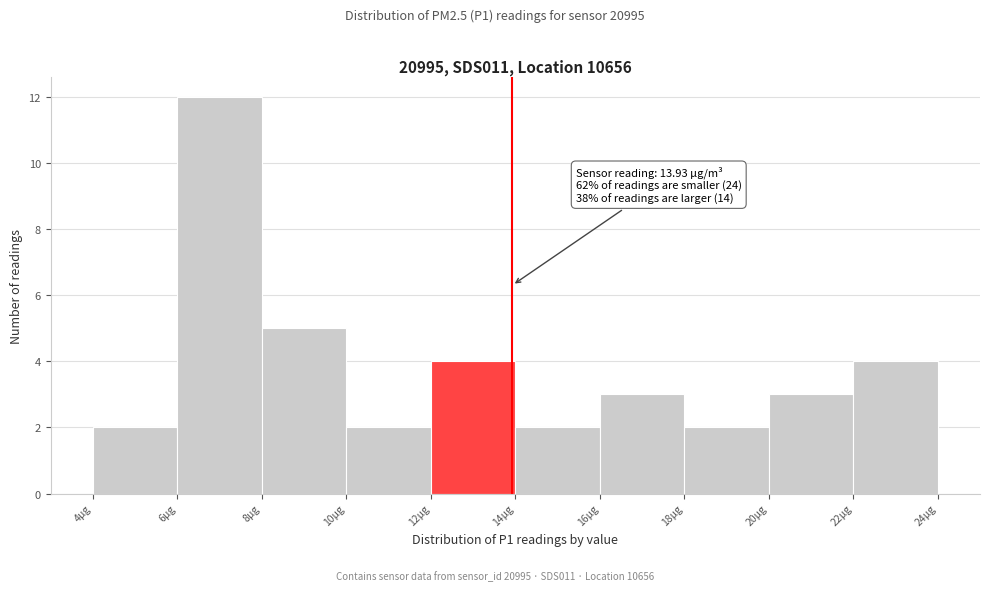

Which range on the x-axis has the tallest bar?

6 to 8